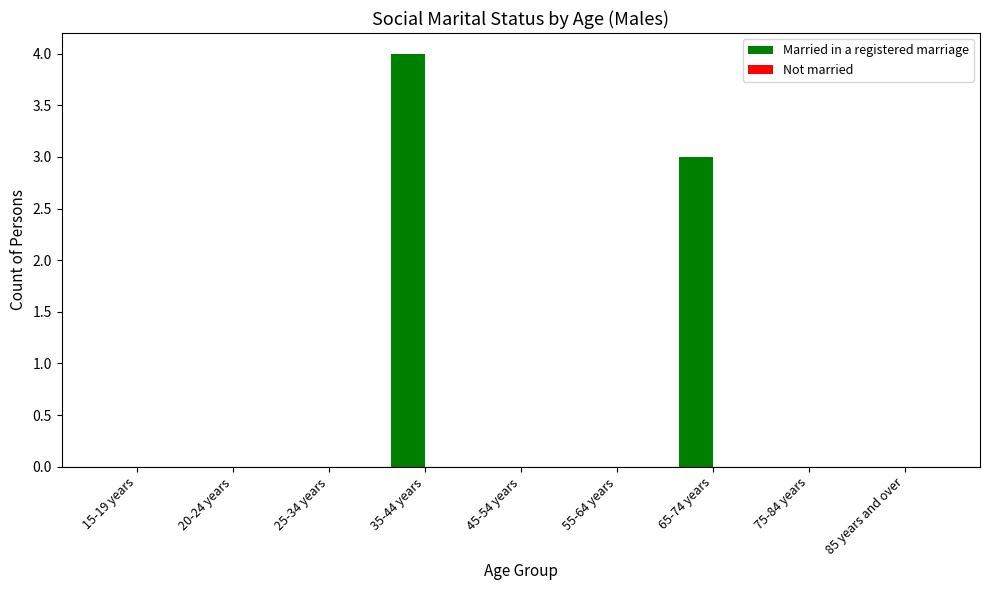

What is the sum of the values at 65-74 years and 55-64 years?

3